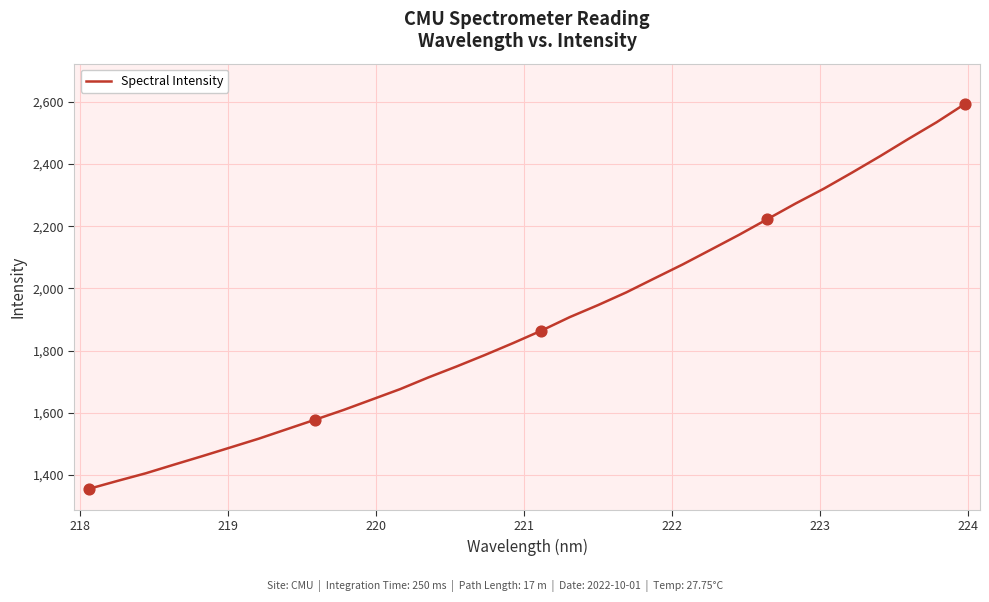

How many lines are shown in the chart?

1